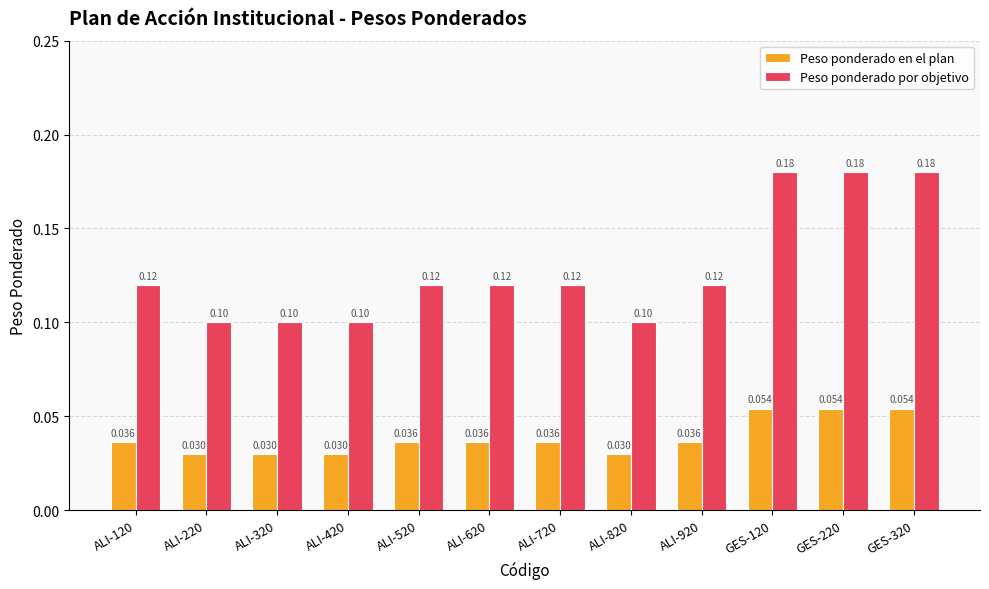

The Peso ponderado por objetivo series shows 0.1 at ALI-820. True or false?

True